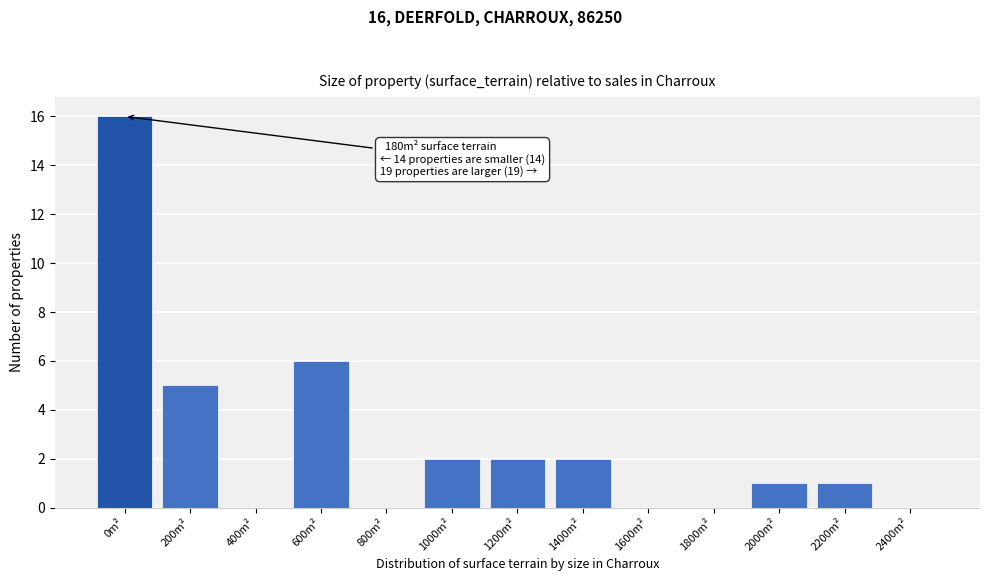

Reading right to left, transcribe all the data shown in this chart.

2400m²=0	2200m²=1	2000m²=1	1800m²=0	1600m²=0	1400m²=2	1200m²=2	1000m²=2	800m²=0	600m²=6	400m²=0	200m²=5	0m²=16